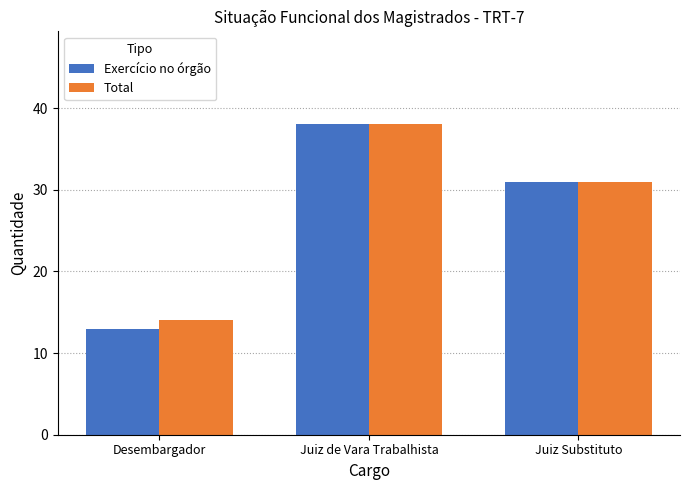

List the labels in order of Total value, largest first.

Juiz de Vara Trabalhista, Juiz Substituto, Desembargador